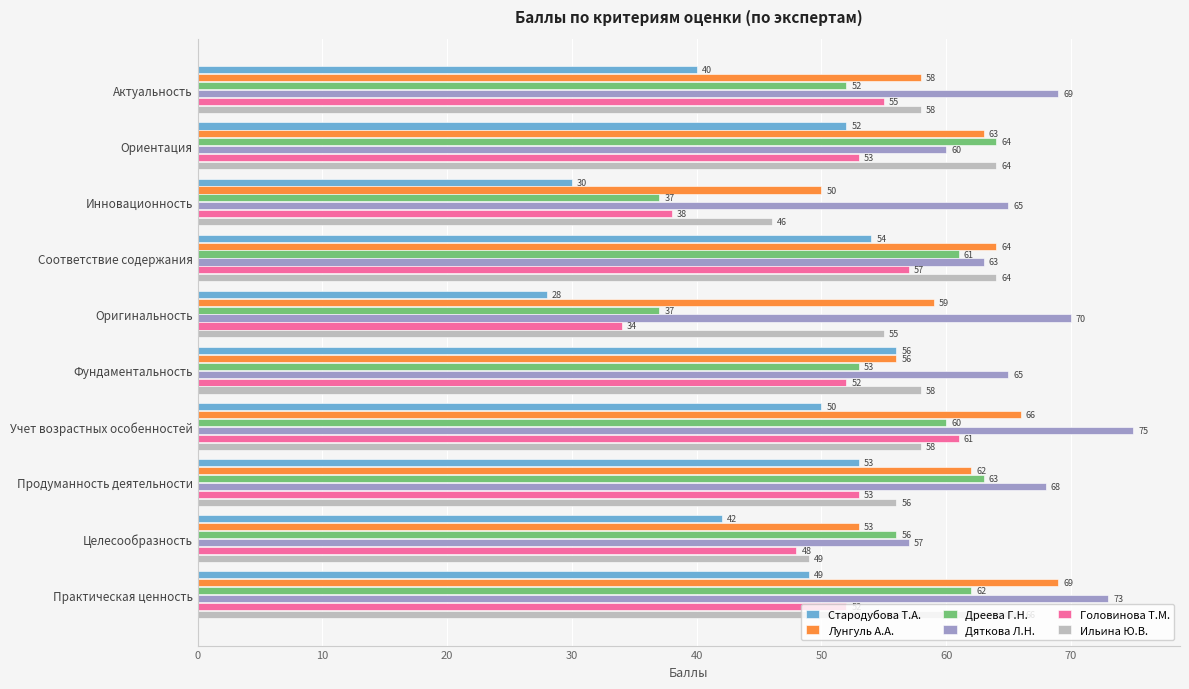

How many data points in Стародубова Т.А. are less than 50?

5